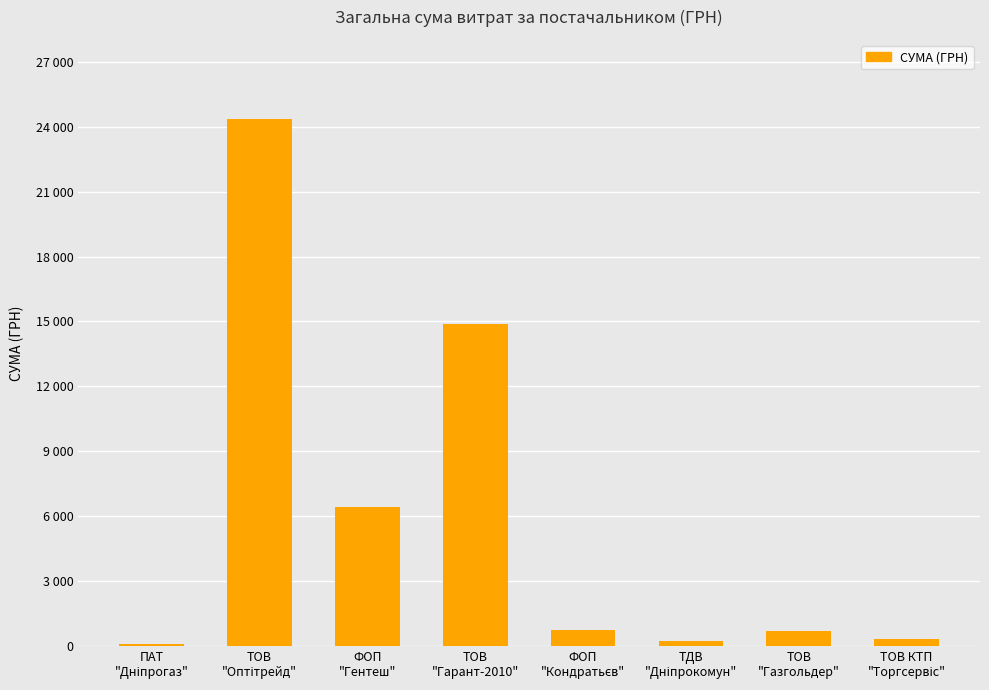

What is the ratio of the value at ТОВ
"Гарант-2010" to the value at ТДВ
"Дніпрокомун"?

70.1